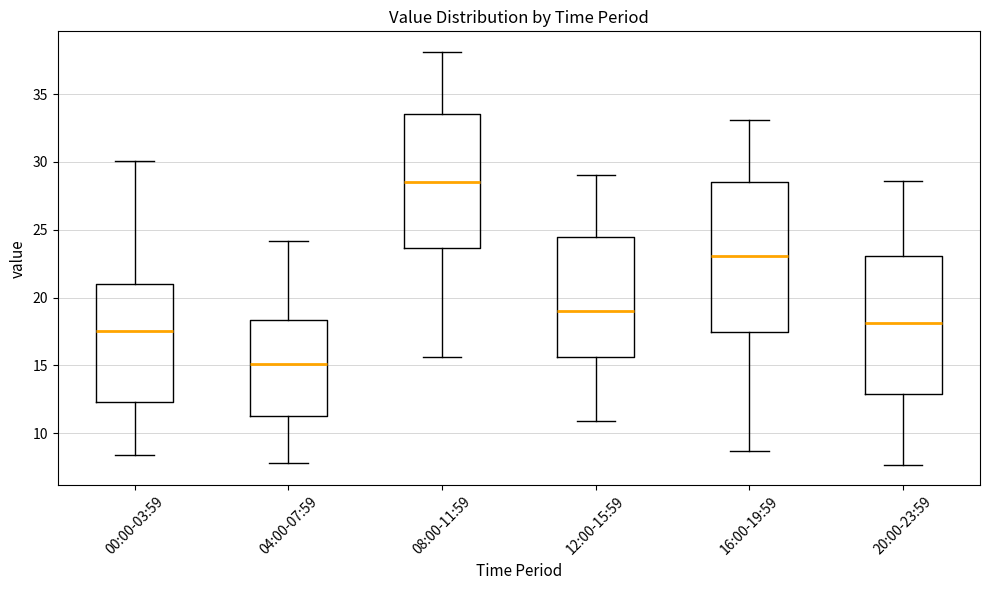

Reading left to right, transcribe this box plot: for each box, give where its median line is, the range the box spans, and where its two whiskers end, as read against the y-axis. The values are not printed on the chart, so give them approximately, as read against the axis.

00:00-03:59: median 17.5, box 12.5 to 21.0, whiskers 8.5 to 30.0
04:00-07:59: median 15.0, box 11.5 to 18.5, whiskers 8.0 to 24.0
08:00-11:59: median 28.5, box 23.5 to 33.5, whiskers 15.5 to 38.0
12:00-15:59: median 19.0, box 15.5 to 24.5, whiskers 11.0 to 29.0
16:00-19:59: median 23.0, box 17.5 to 28.5, whiskers 8.5 to 33.0
20:00-23:59: median 18.0, box 13.0 to 23.0, whiskers 7.5 to 28.5